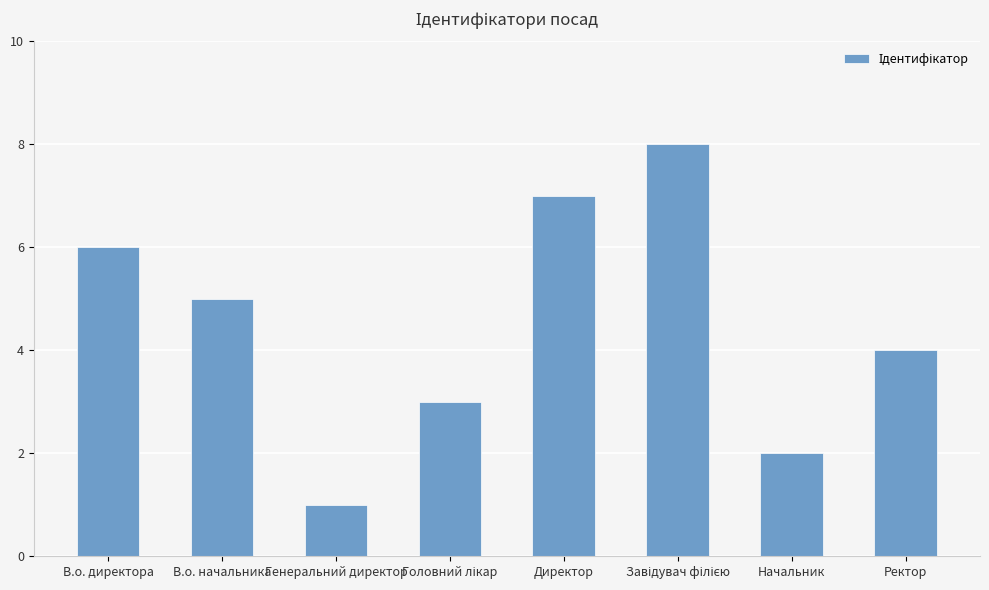

Between Ректор and Директор, which is larger?

Директор